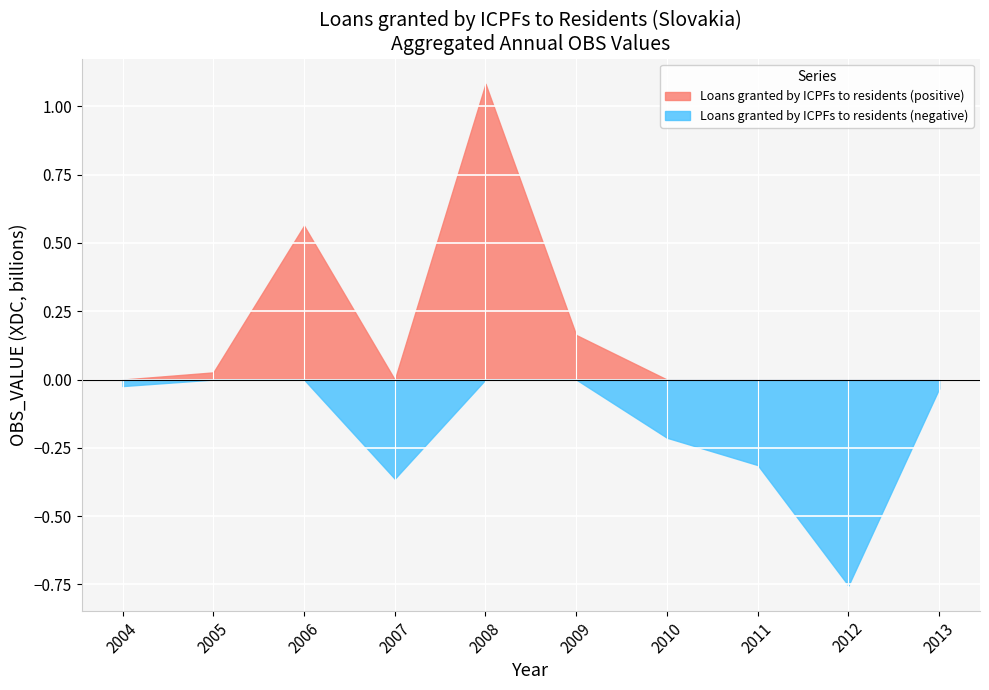

At which category does Loans granted by ICPFs to residents reach its first local valley?

2007